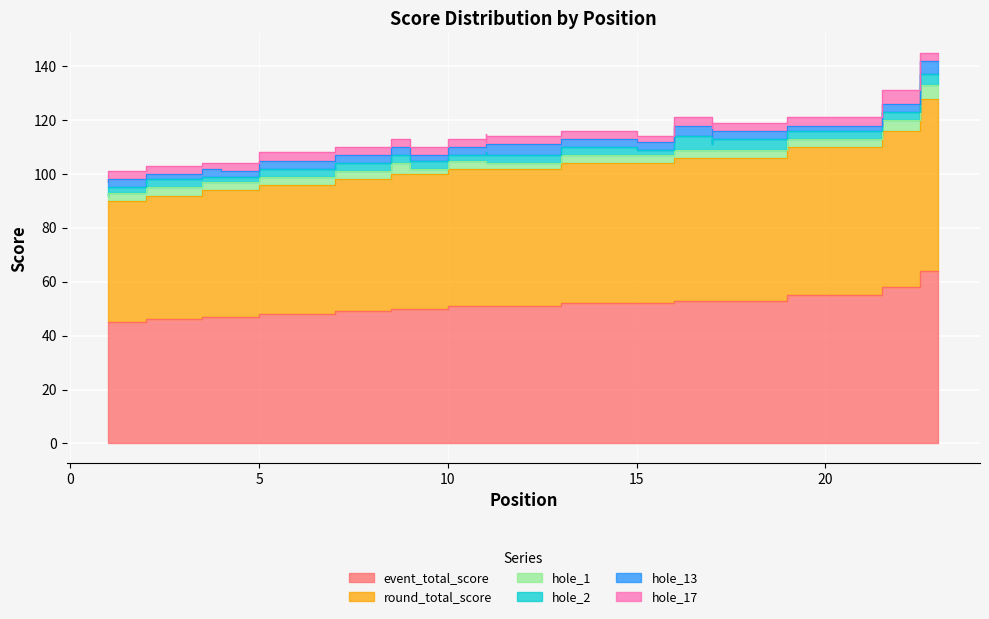

Which series has the widest spread of values?

event_total_score